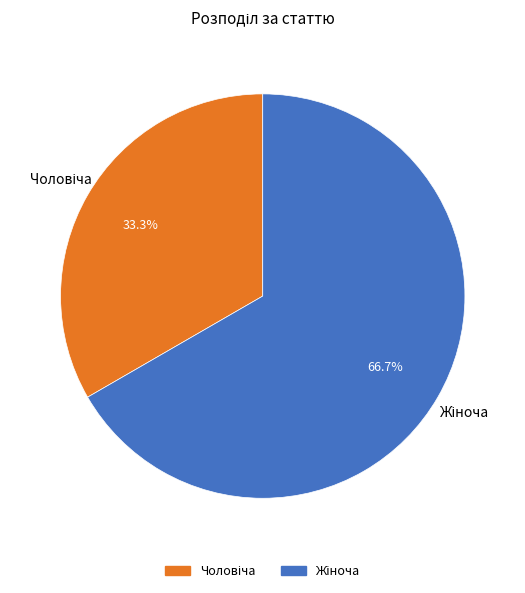

Rank the categories by value from highest to lowest.

Жіноча, Чоловіча